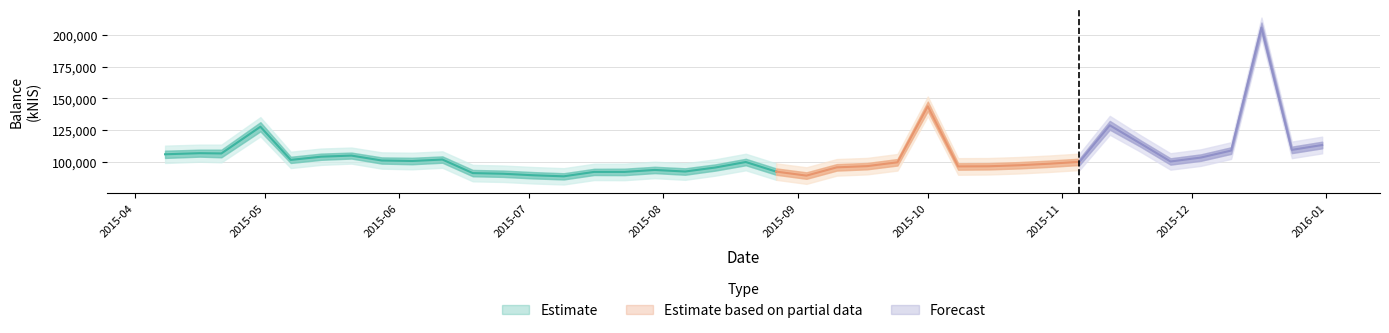

Reading left to right, what are all the values shown in this chart?

2015-04-08=105867.4	2015-04-16=106737.8	2015-04-21=106524.6	2015-04-30=127633.0	2015-05-07=101427.2	2015-05-14=103963.5	2015-05-21=104841.8	2015-05-28=100959.5	2015-06-04=100571.2	2015-06-11=101706.4	2015-06-18=91017.6	2015-06-25=90499.3	2015-07-02=89289.6	2015-07-09=88466.6	2015-07-16=91954.2	2015-07-23=91948.0	2015-07-30=93508.6	2015-08-06=92251.0	2015-08-13=95437.0	2015-08-20=99763.1	2015-08-27=92197.4	2015-09-03=89024.6	2015-09-10=95547.7	2015-09-17=96517.3	2015-09-24=99540.4	2015-10-01=143773.1	2015-10-08=96279.1	2015-10-15=96398.2	2015-10-22=97205.9	2015-10-29=98405.0	2015-11-05=99906.9	2015-11-12=128777.6	2015-11-19=114576.4	2015-11-26=100177.6	2015-12-03=103278.6	2015-12-10=108795.8	2015-12-17=205958.5	2015-12-24=109354.2	2015-12-31=113193.7